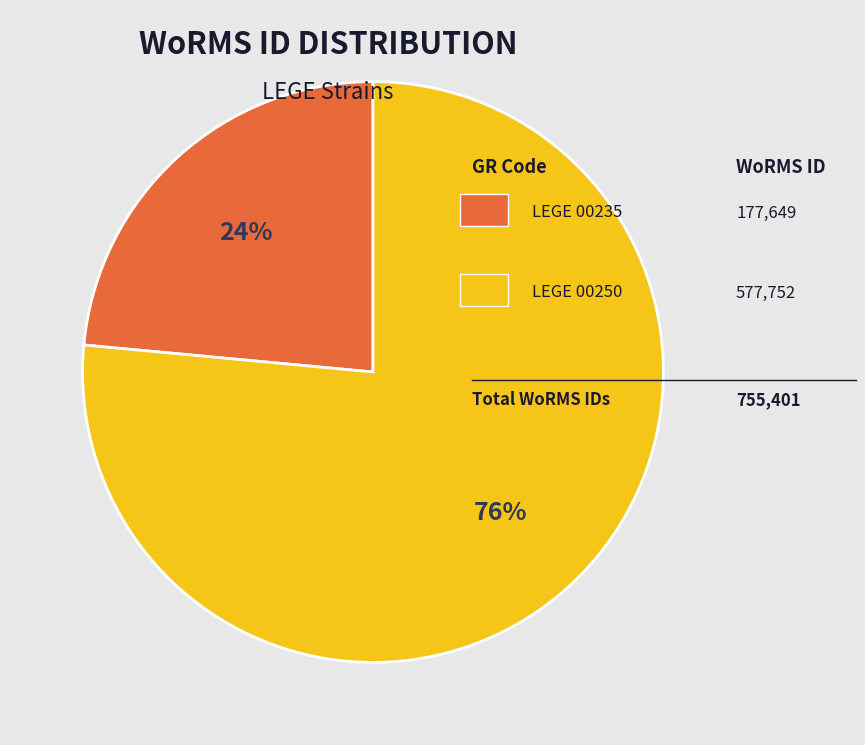

Is there a majority slice in this chart?

Yes